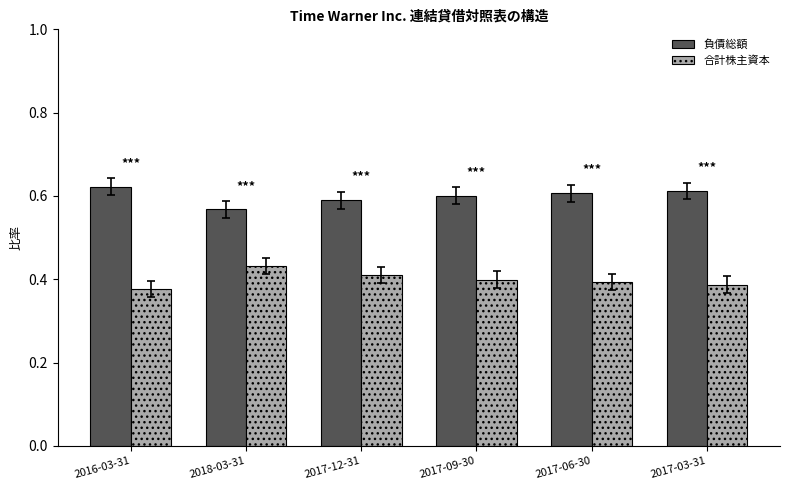

Which label corresponds to the largest value in the chart?

2016-03-31